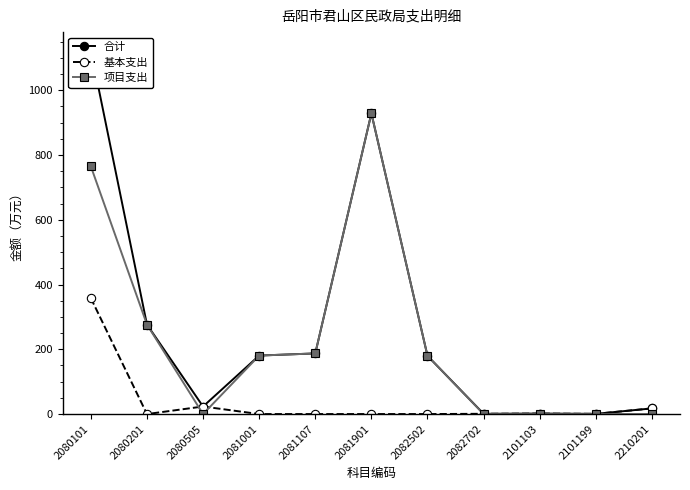

True or false: 基本支出 has a value of -169.2 at 2081107.

False